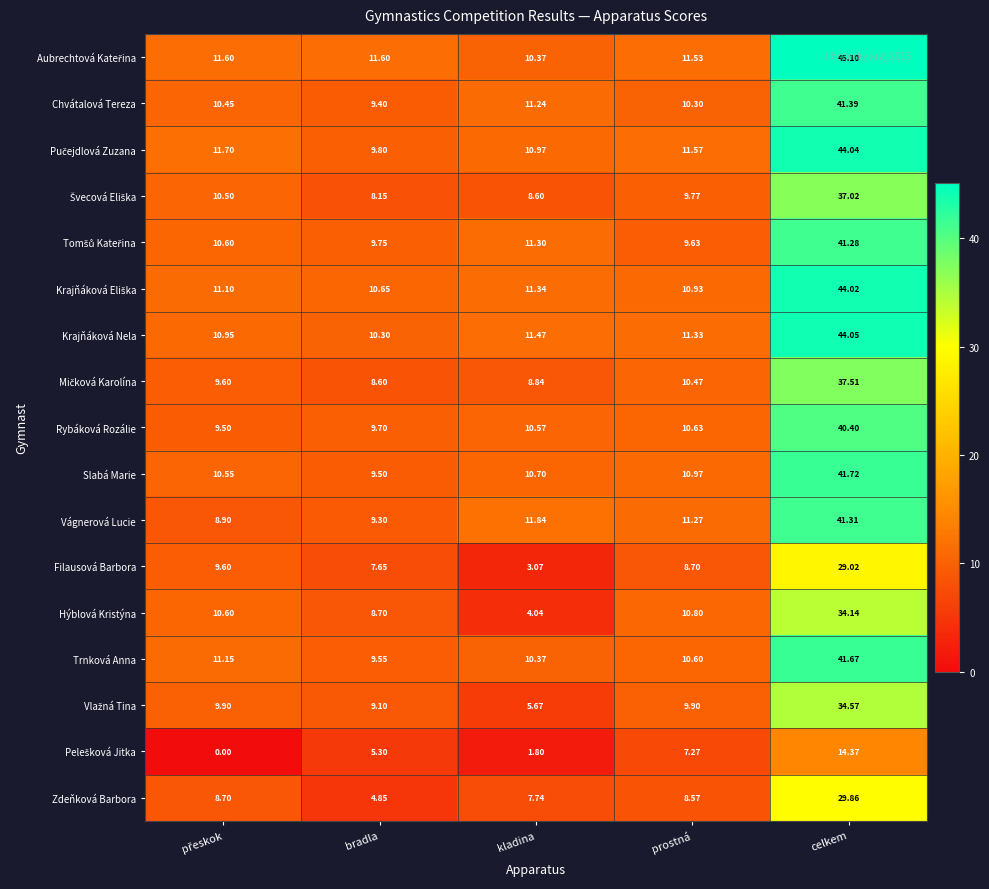

Where does the Vágnerová Lucie series first go above 11?

kladina